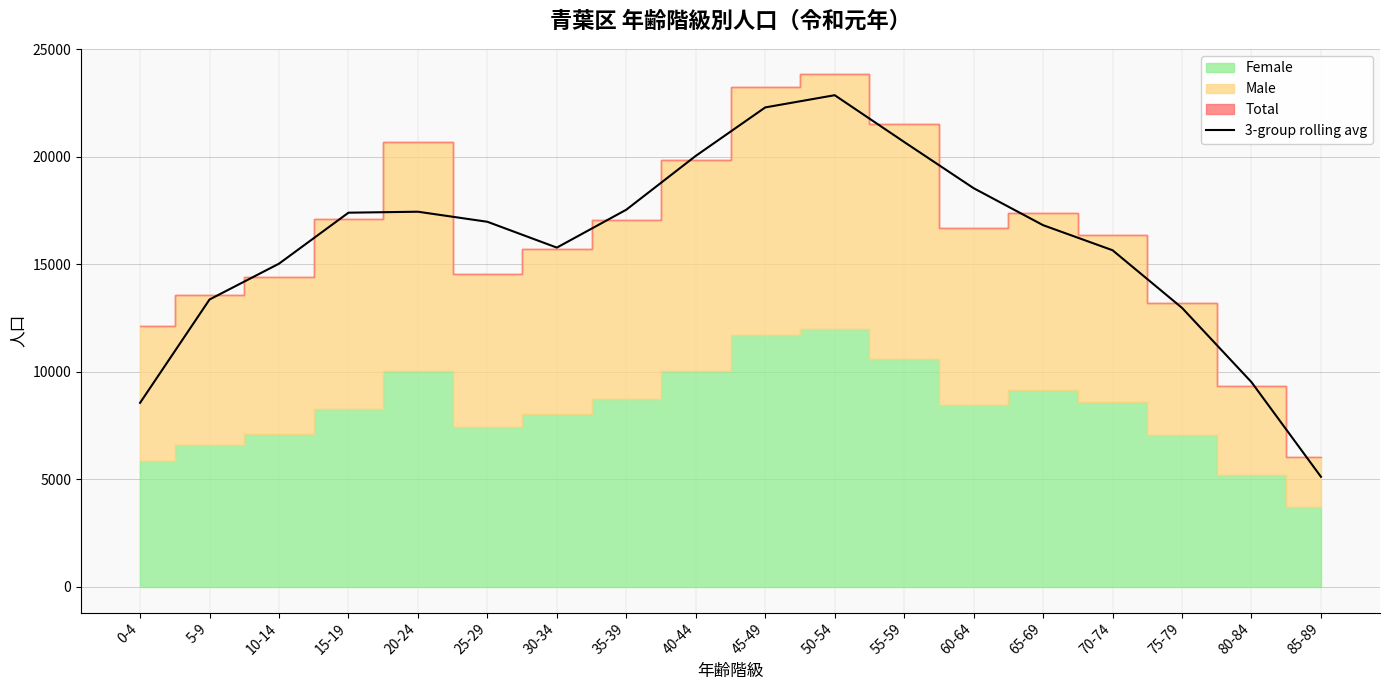

How many lines are shown in the chart?

1